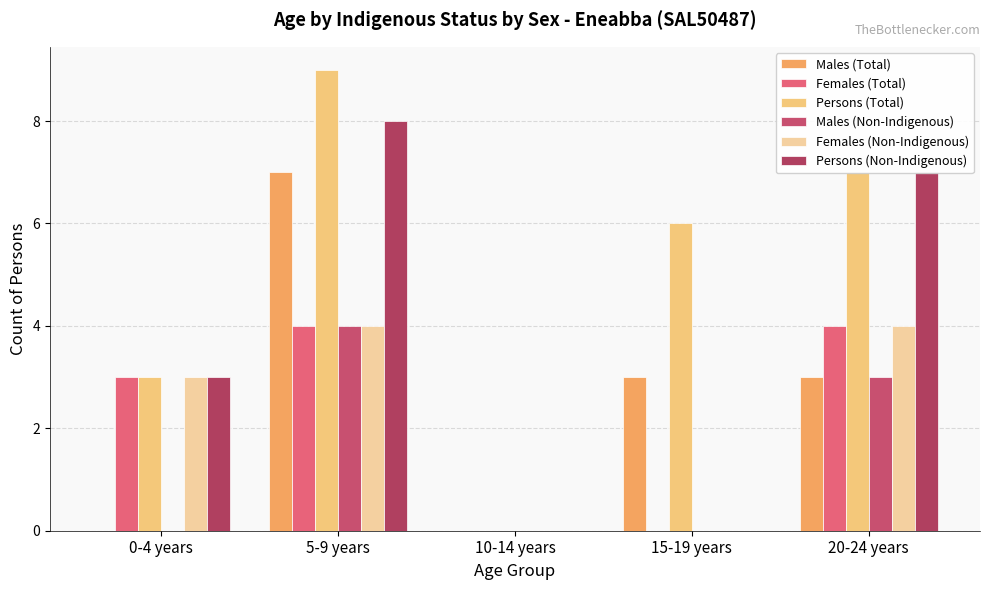

What is the difference between the maximum and minimum values in the Females (Non-Indigenous) series?

4